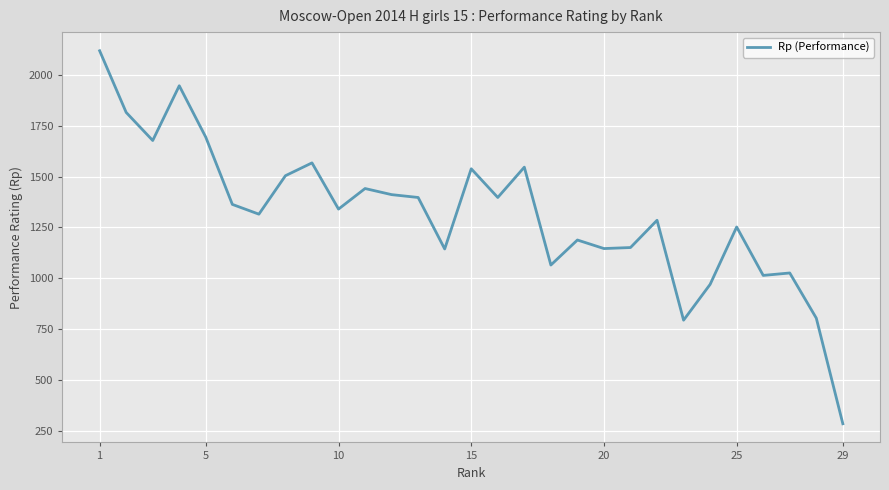

What is the maximum value shown in the chart?

2118